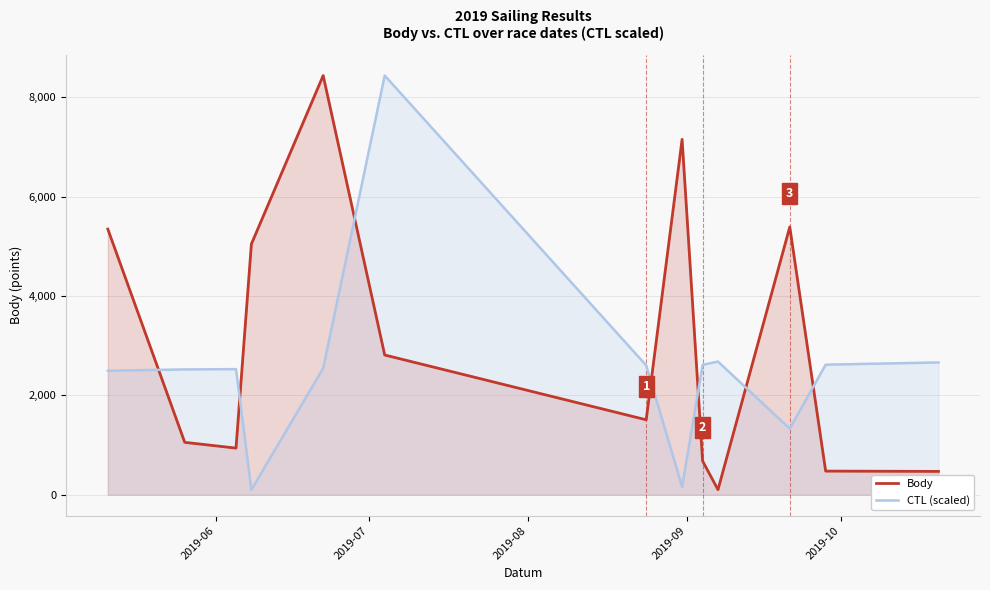

True or false: Body has more than 2 points higher than both neighbors.

True